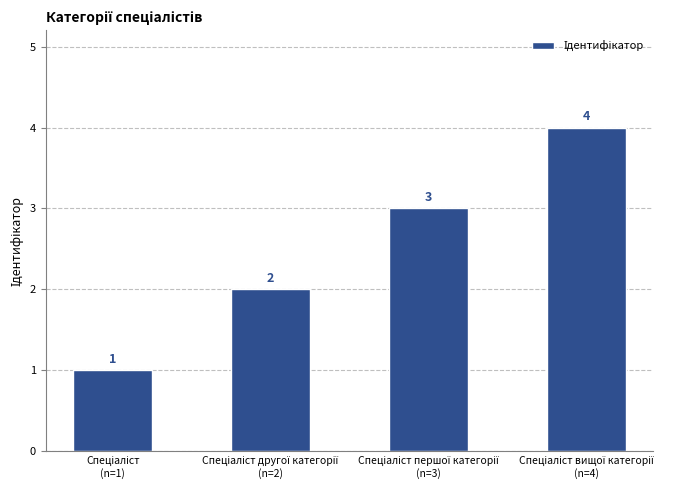

How many values are between 2 and 4?

3